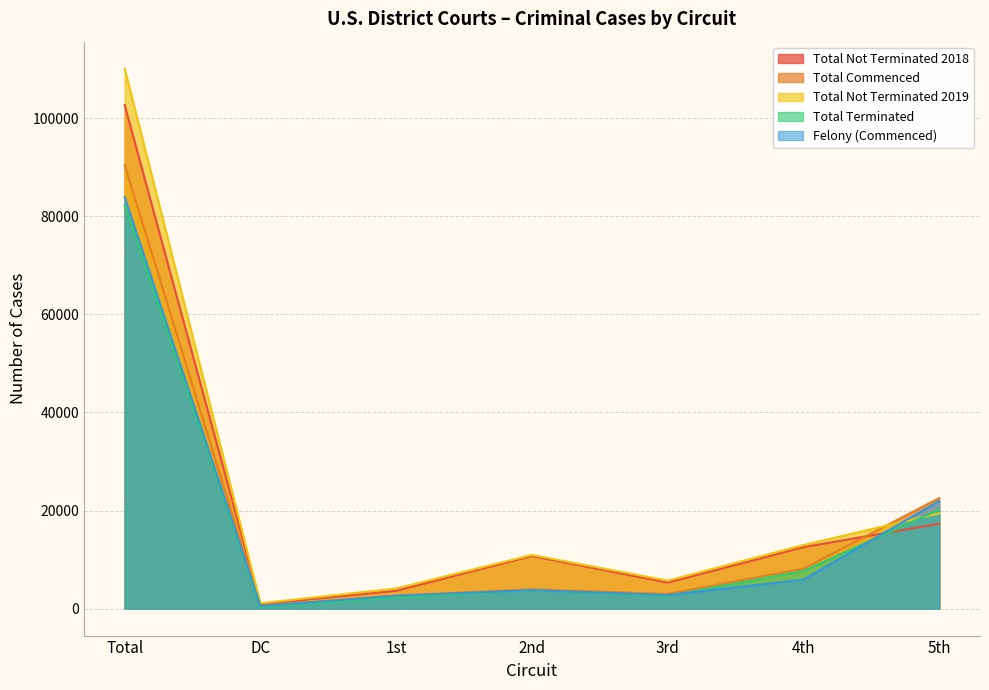

In Total Commenced, how many points are higher than both neighbors (excluding endpoints)?

1